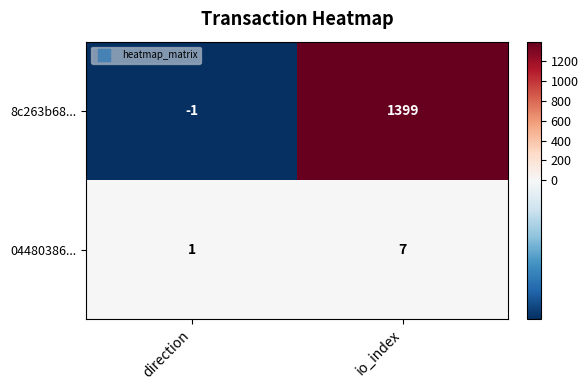

Count the number of categories in the chart.

2